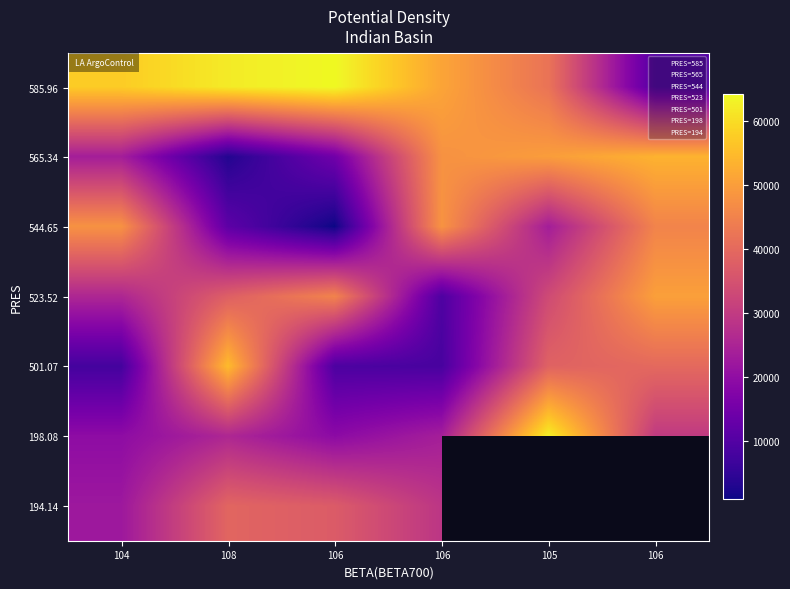

What is the total value across all series at 106?

190444.0